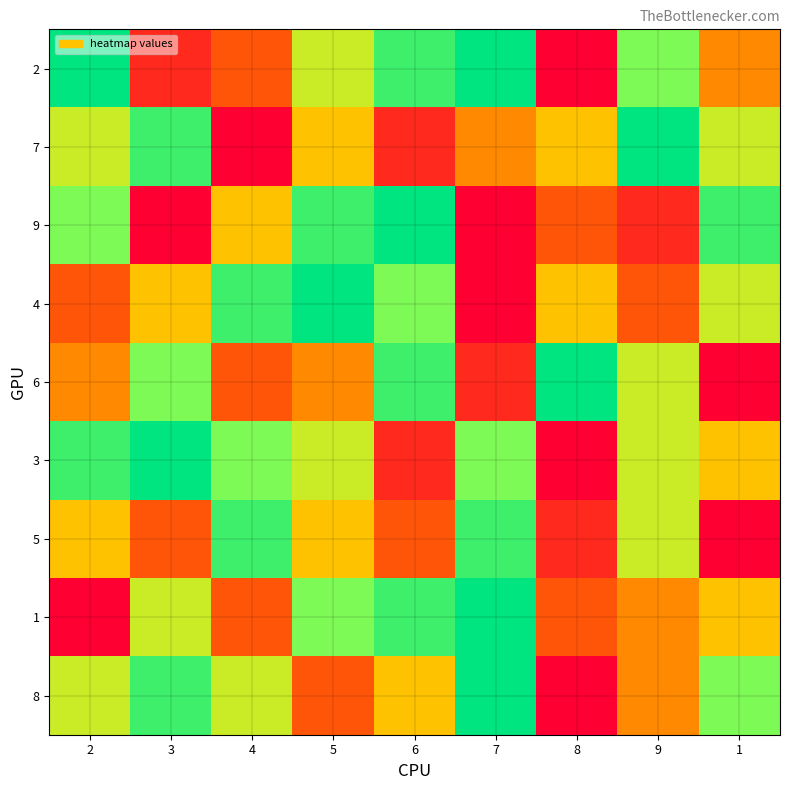

At 8, list the series in order from largest to smallest.

6, 7, 4, 9, 1, 5, 2, 3, 8